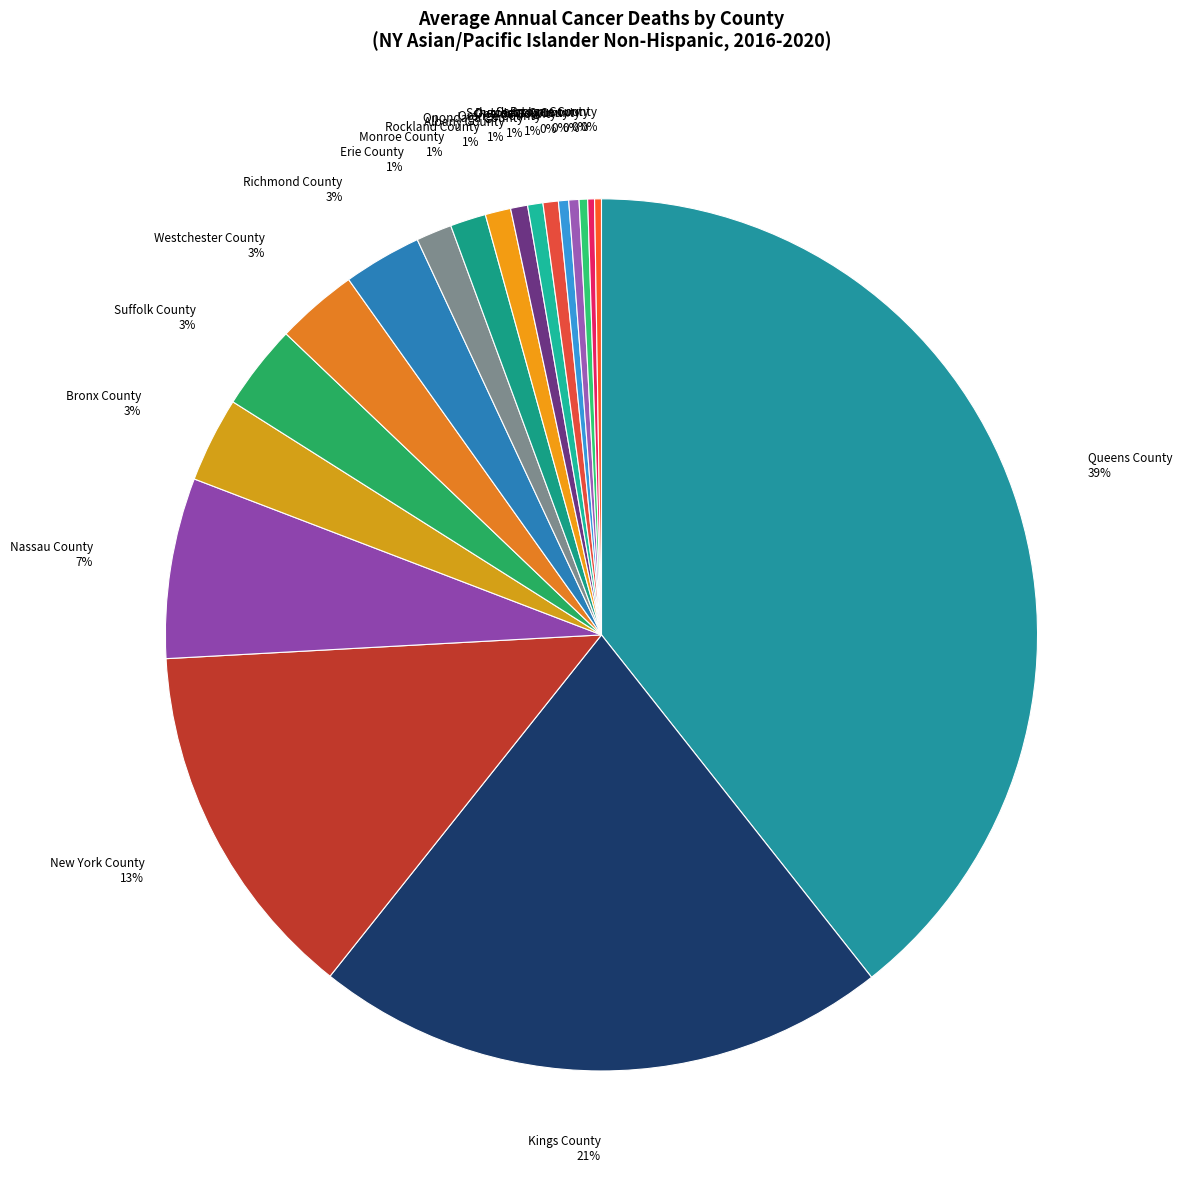

Is it true that Schenectady County 0% is 9% of the pie?

False